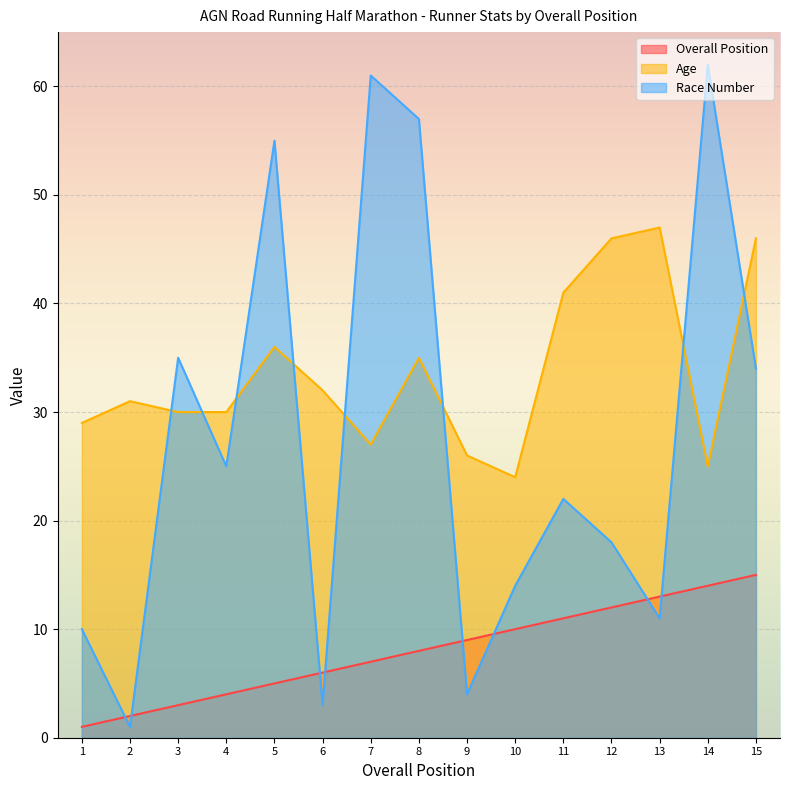

Rank the series at 11 from lowest to highest value.

Overall Position, Race Number, Age